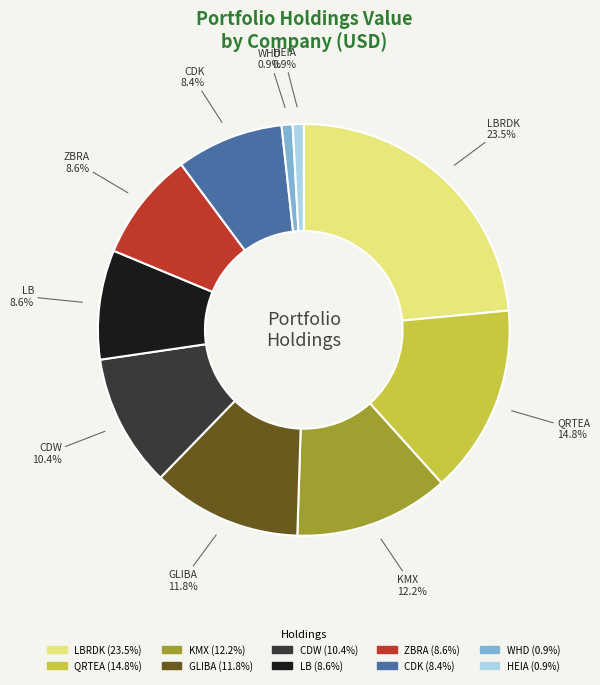

How many slices are in this pie chart?

10